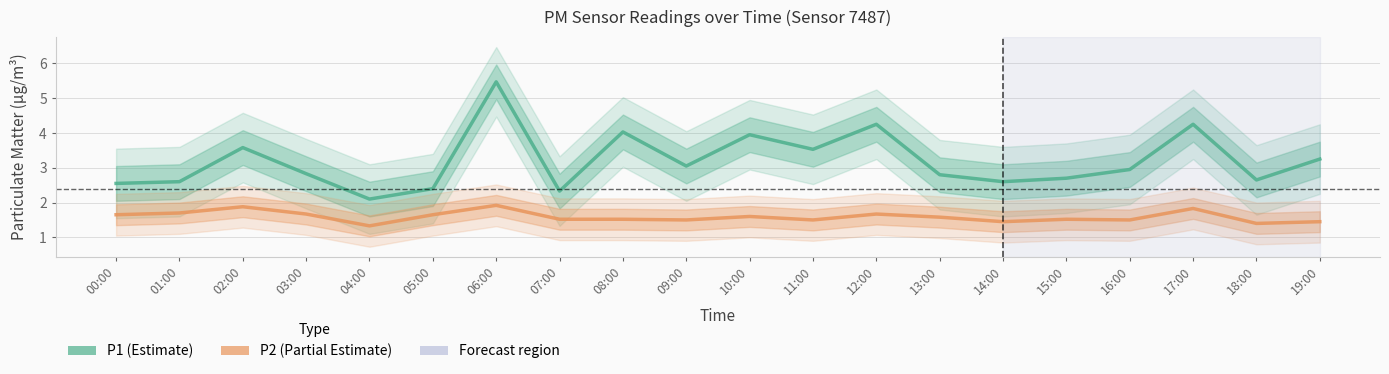

At which label does P2 (PM2.5) reach its minimum?

04:00